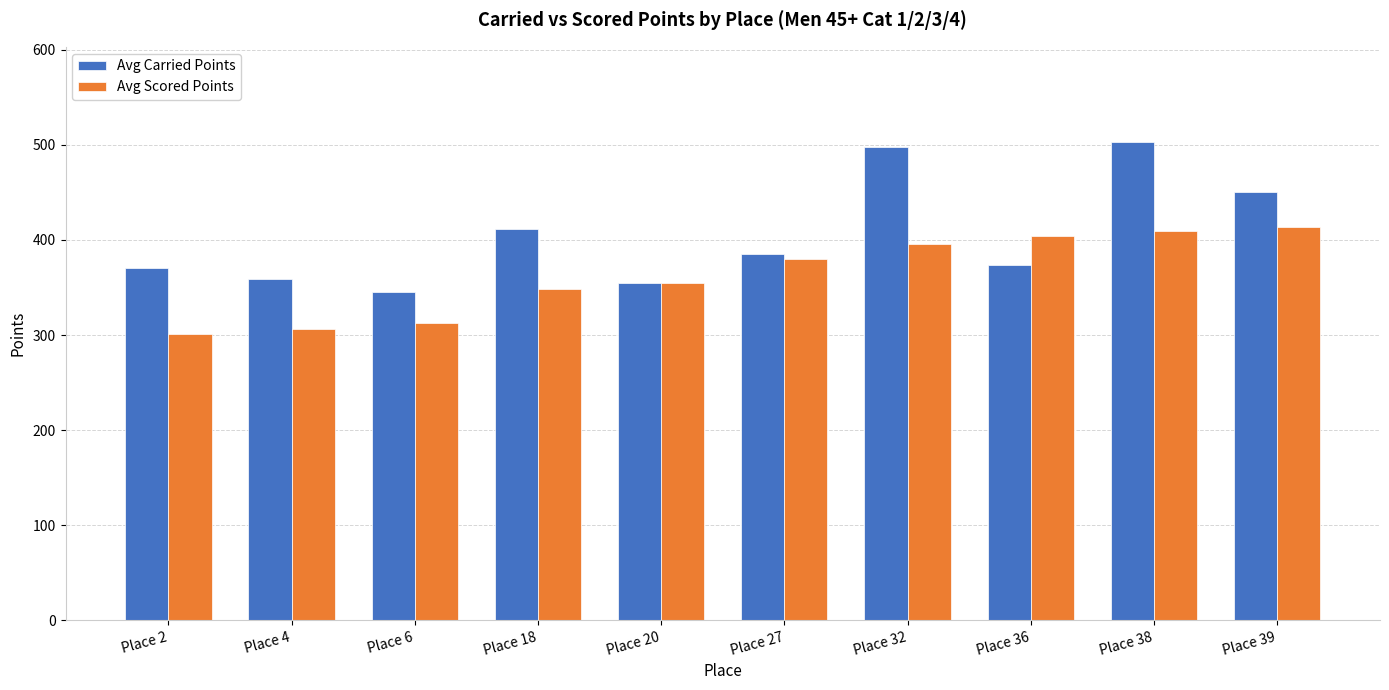

What are all the series names shown in the legend?

Avg Carried Points, Avg Scored Points